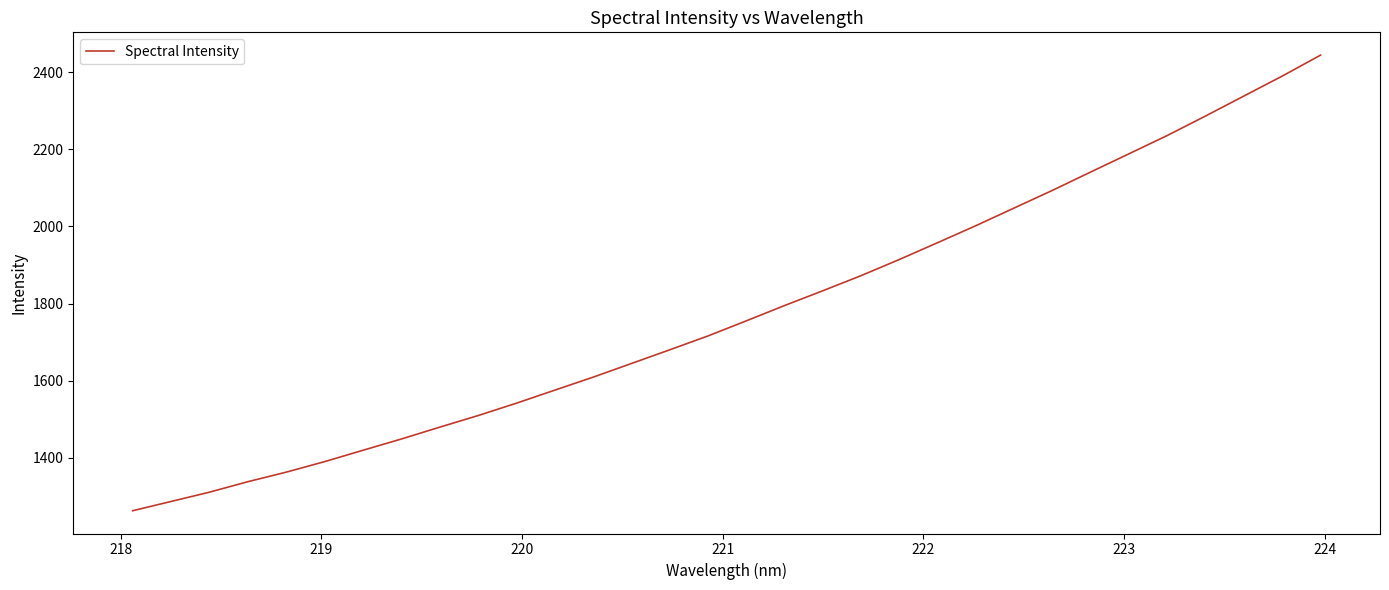

What is the difference between the maximum and minimum values?

1181.4